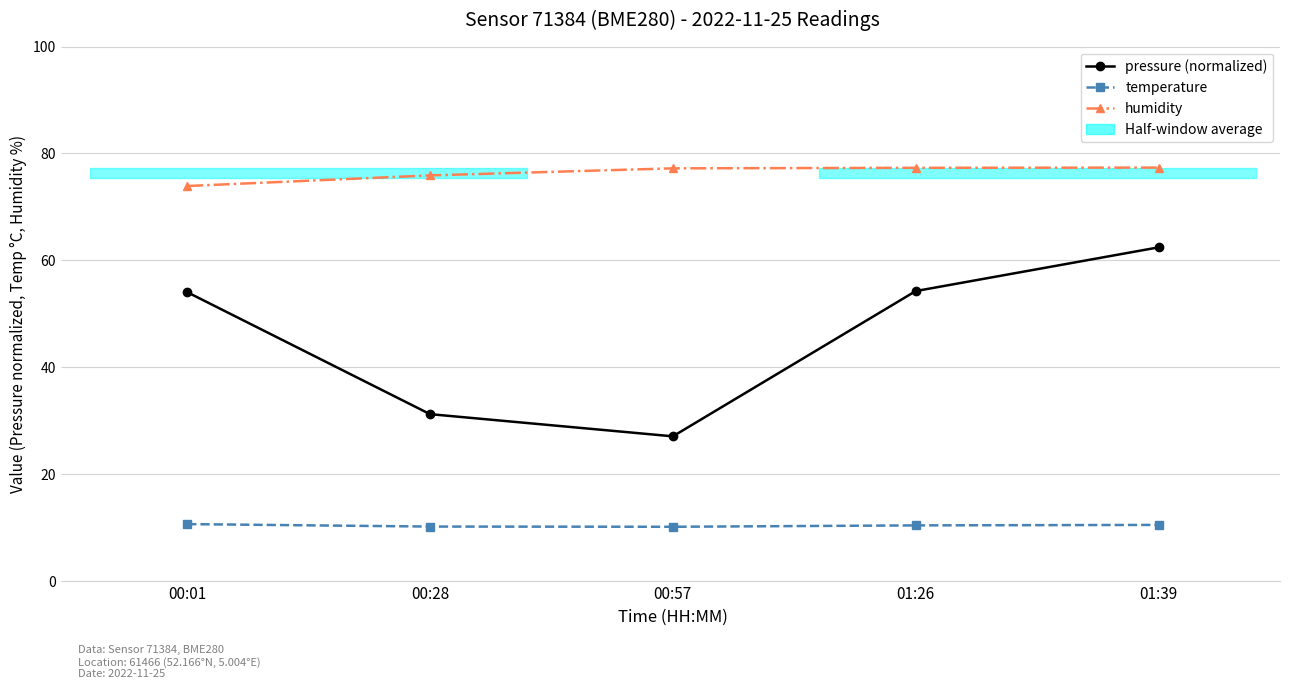

What position from the right is 00:01?

5